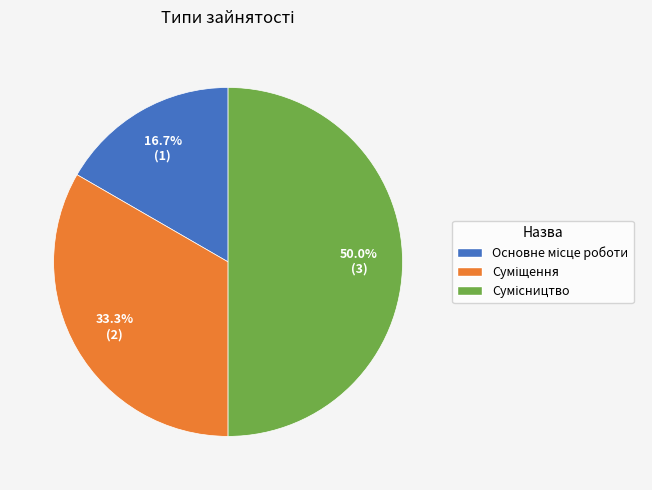

What is the total percentage of Основне місце роботи and Сумісництво?

66.7%